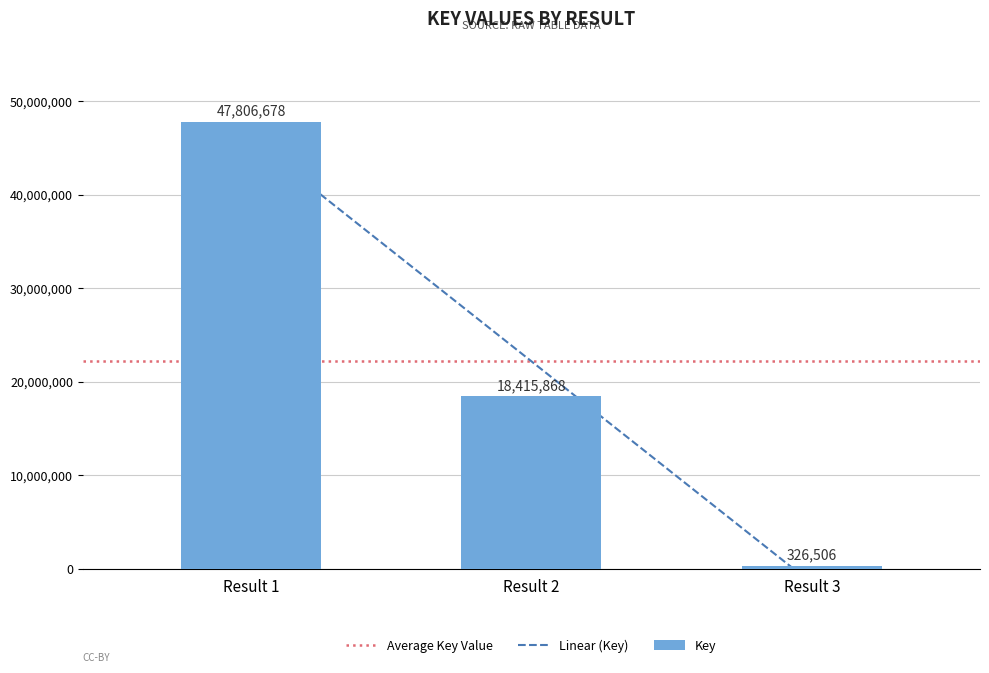

The Key series shows 47806678 at Result 1. True or false?

True